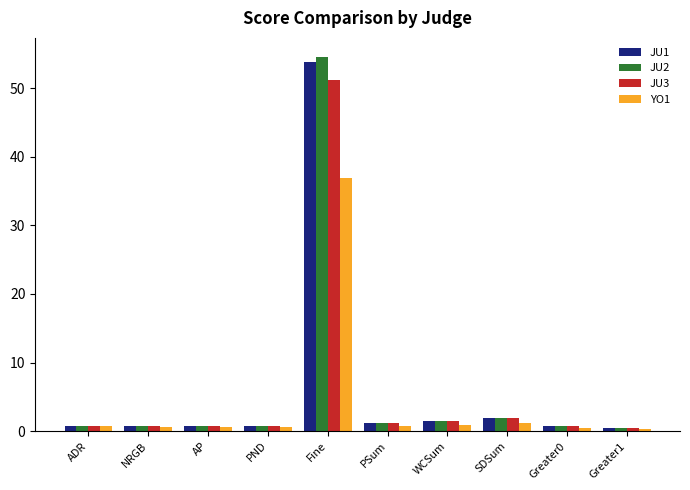

What is the total value across all series at SDSum?

6.9